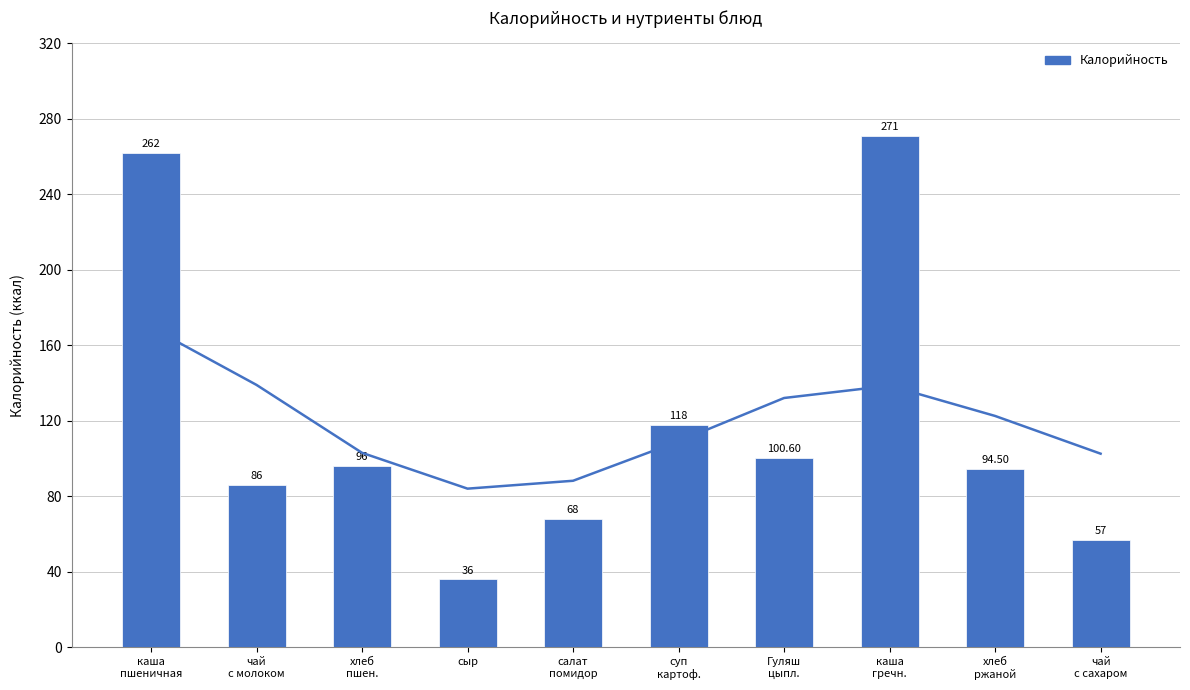

What is the sum of the values at салат
помидор and чай
с молоком?

154.0